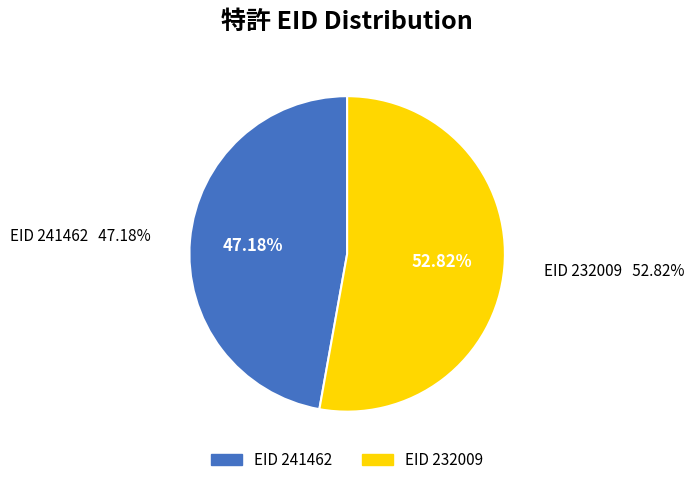

Rank the categories by value from highest to lowest.

232009, 241462